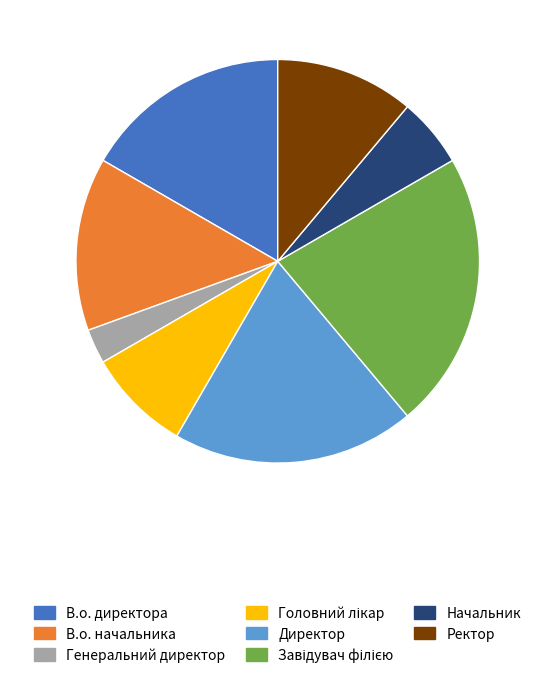

What is the smallest slice in the pie chart?

Генеральний директор